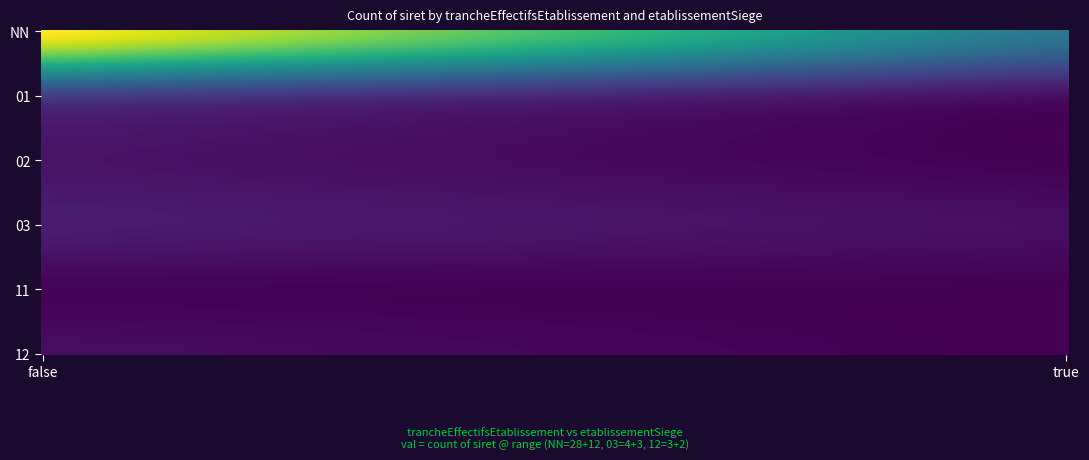

What is the greatest value displayed?

28